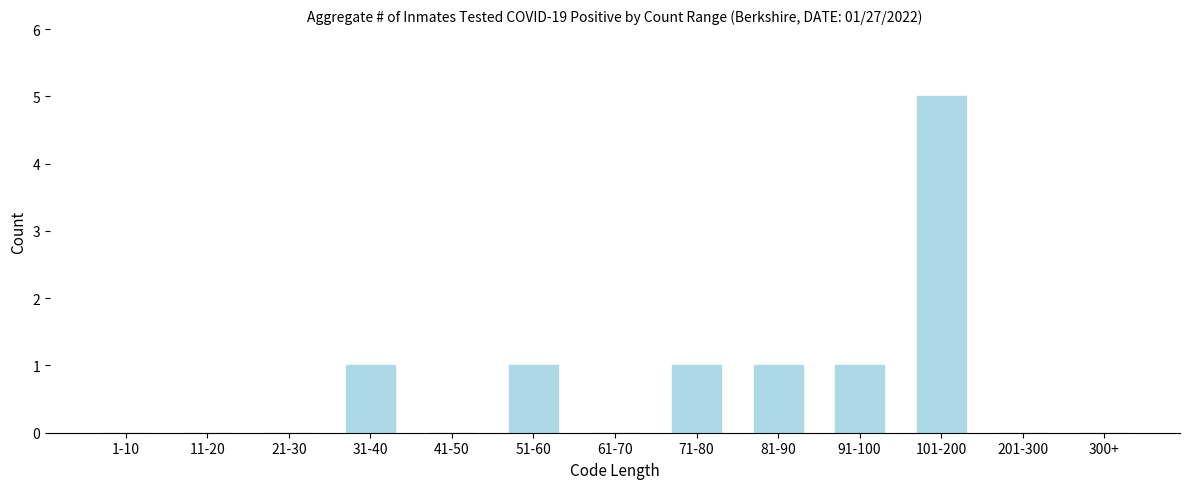

Reading left to right, what are all the values shown in this chart?

1-10=0	11-20=0	21-30=0	31-40=1	41-50=0	51-60=1	61-70=0	71-80=1	81-90=1	91-100=1	101-200=5	201-300=0	300+=0